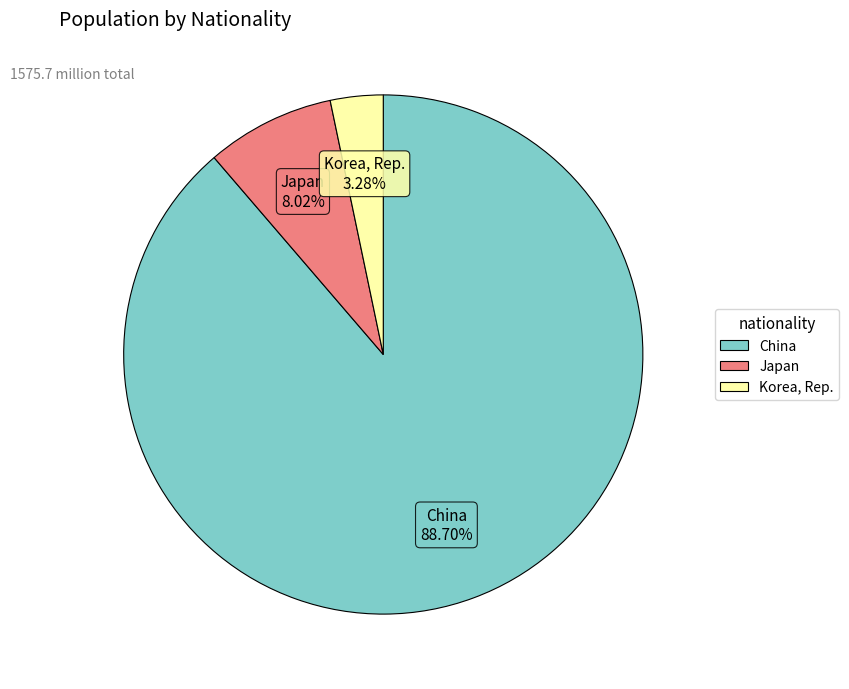

How much of the chart is everything except China?

11.3%